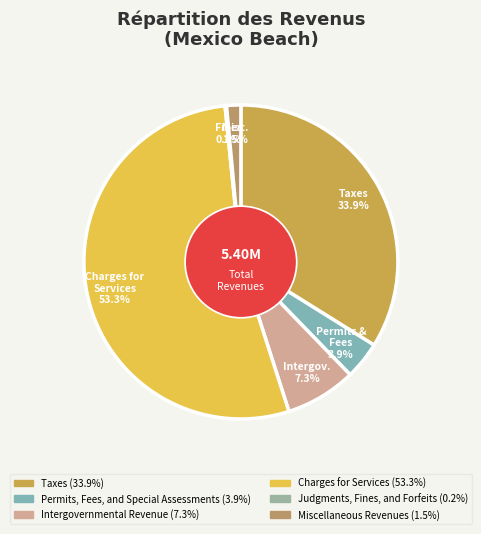

Between Charges for Services and Miscellaneous Revenues, which is larger?

Charges for Services